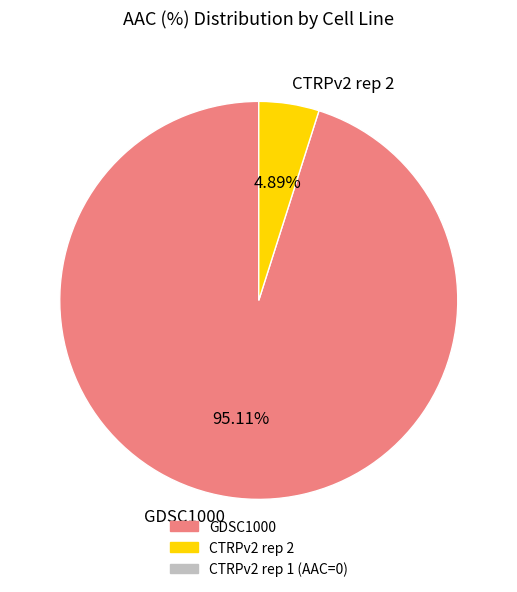

What percentage is NOT represented by CTRPv2 rep 2?

95.1%